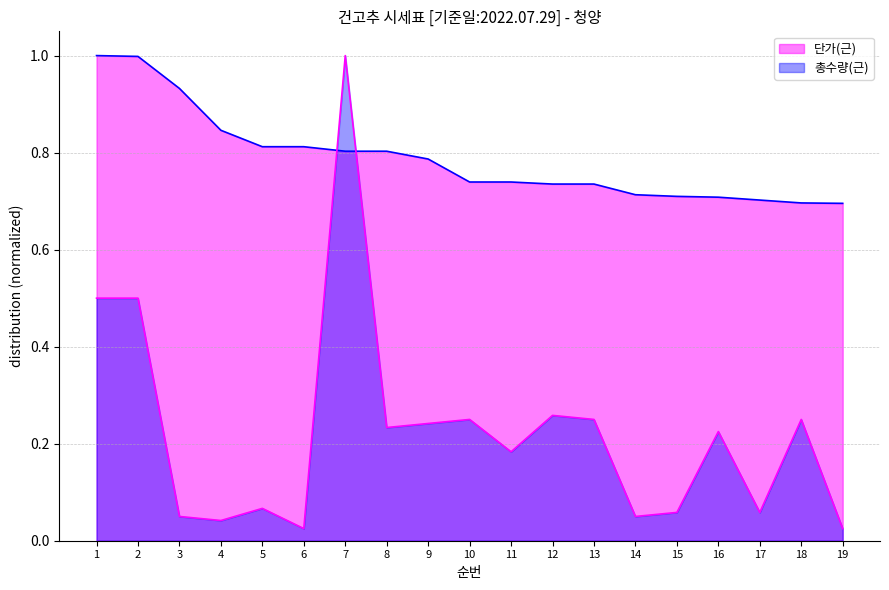

At 9, list the series in order from largest to smallest.

단가(근), 총수량(근)